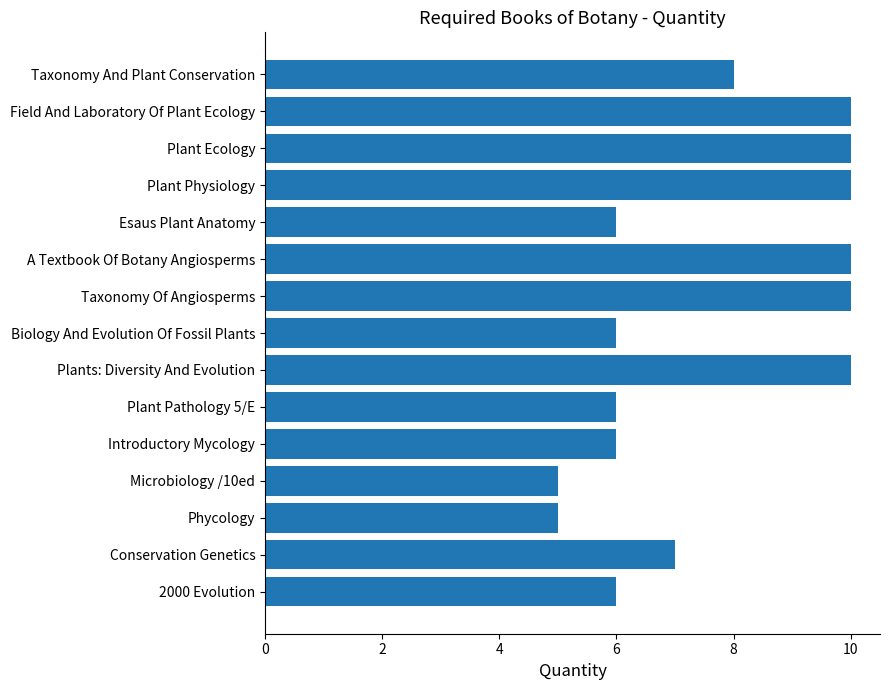

What is the difference between the maximum and minimum values?

5